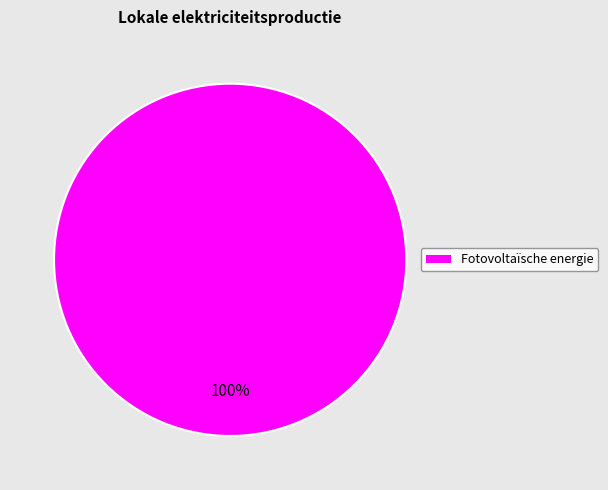

Rank the categories by value from lowest to highest.

Fotovoltaïsche energie